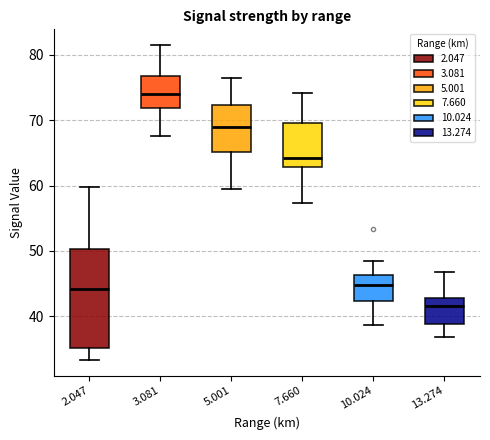

Comparing the boxes themselves (not the whiskers), which one is the tallest?

2.047